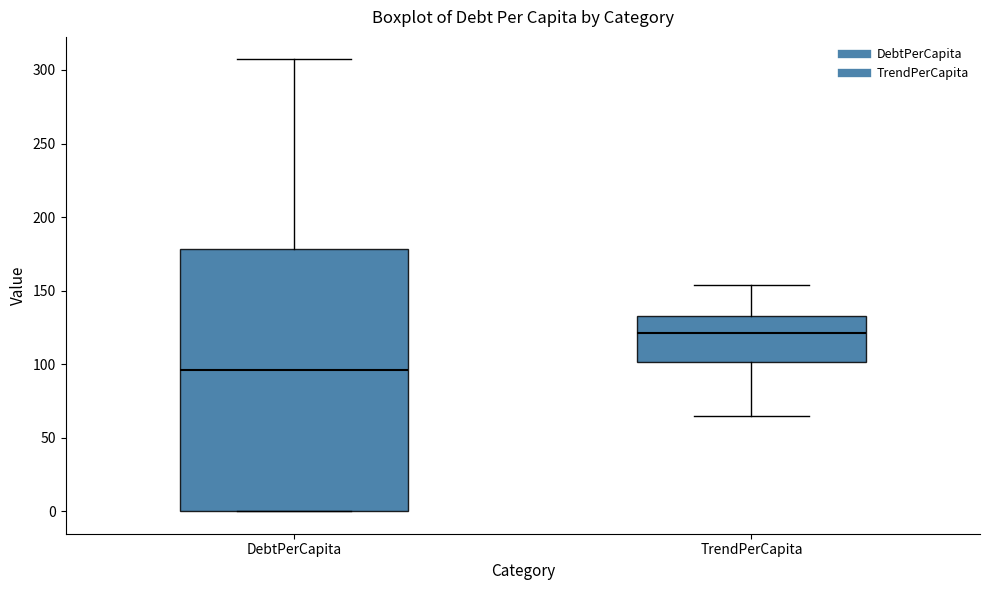

Reading left to right, read every box against the y-axis: the position of its median line, the range the box covers, and the ends of its whiskers. The values are not printed on the chart, so give them approximately, as read against the axis.

DebtPerCapita: median 95, box 0 to 180, whiskers 0 to 305
TrendPerCapita: median 120, box 100 to 135, whiskers 65 to 155